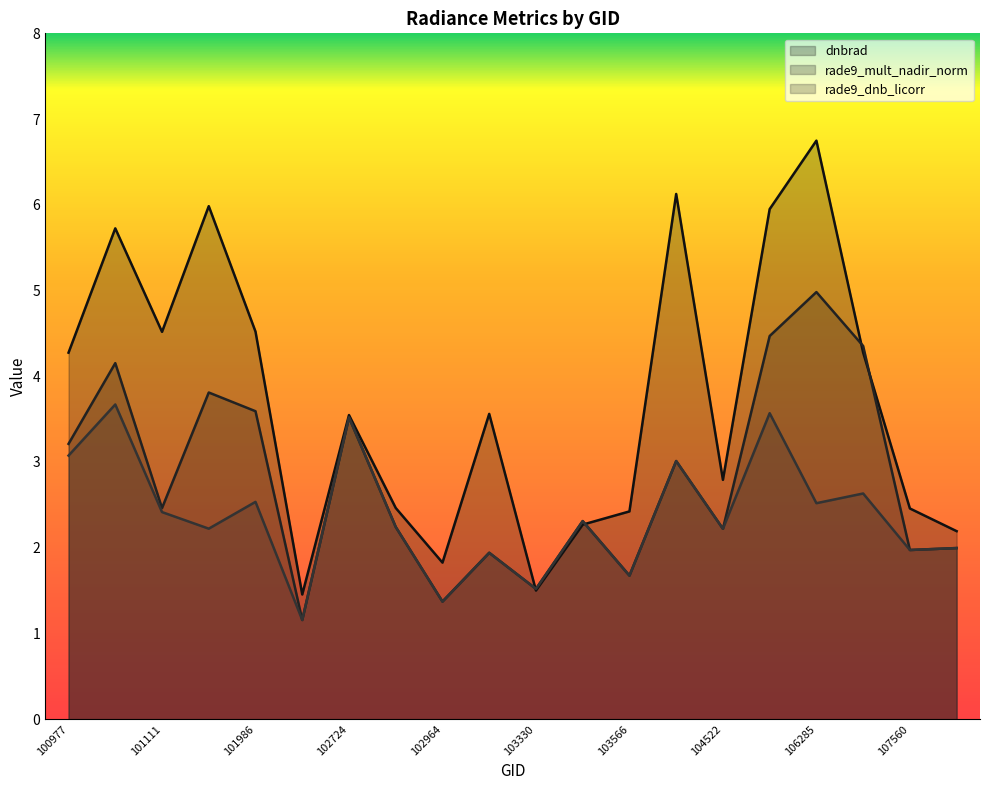

Does the chart have visible grid lines?

No